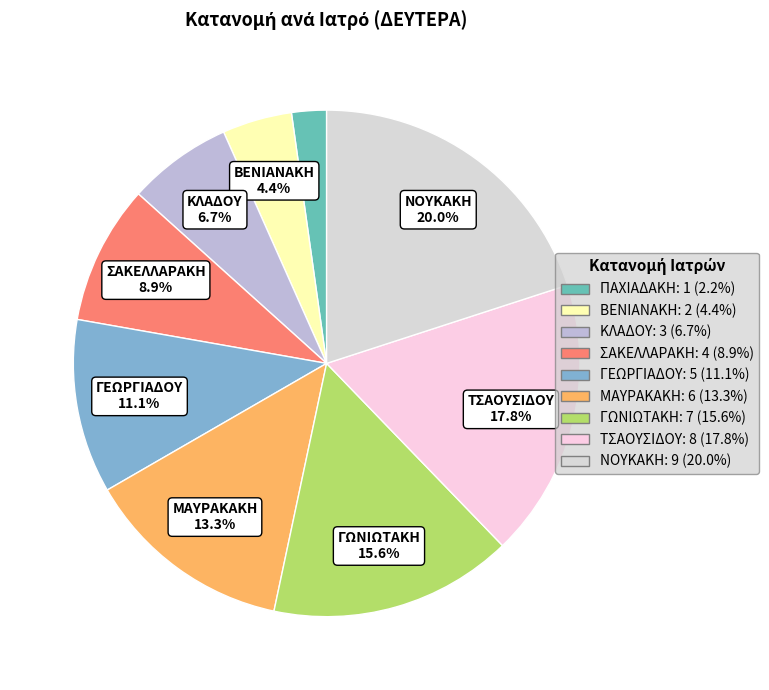

Is the sum of ΓΕΩΡΓΙΑΔΟΥ and ΜΑΥΡΑΚΑΚΗ greater than half?

No